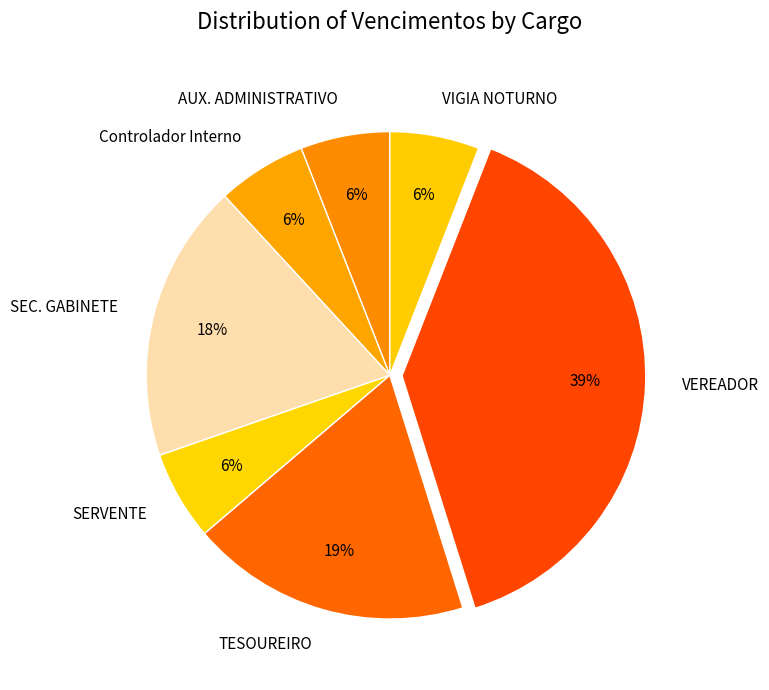

Do VEREADOR and Controlador Interno together represent more than half of the pie?

No